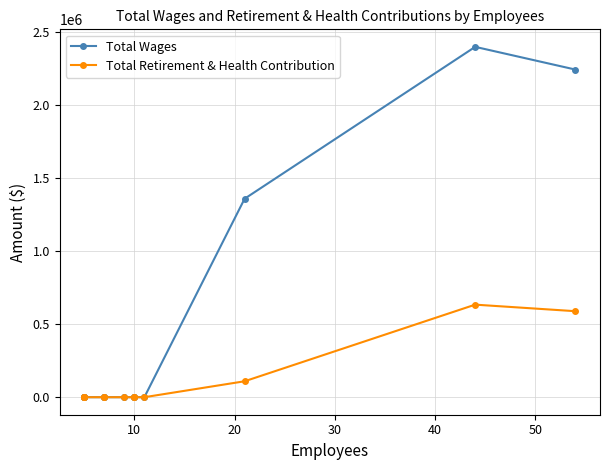

Which series has the widest spread of values?

Total Wages